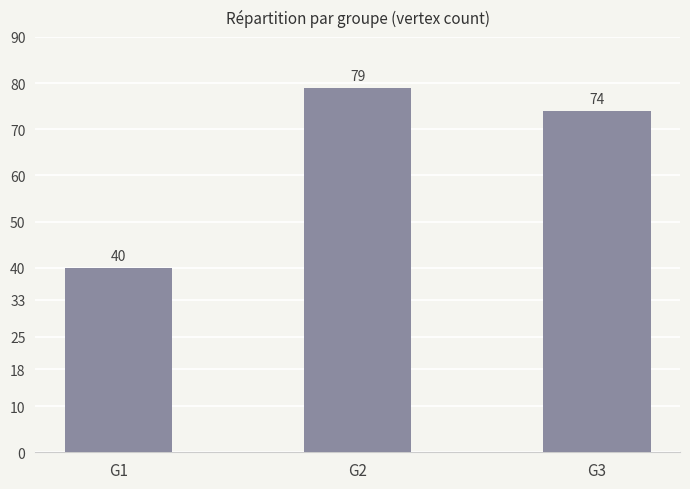

What is the value of the 2nd bar from the left?

79